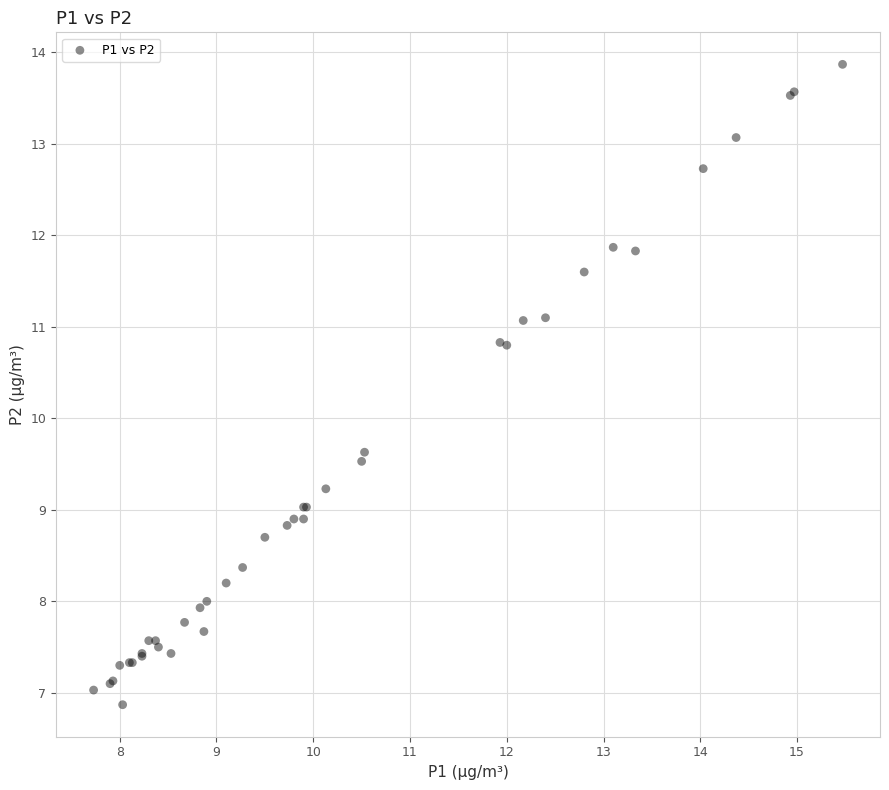

What Y value in the scatter plot is closest to 10?

9.6